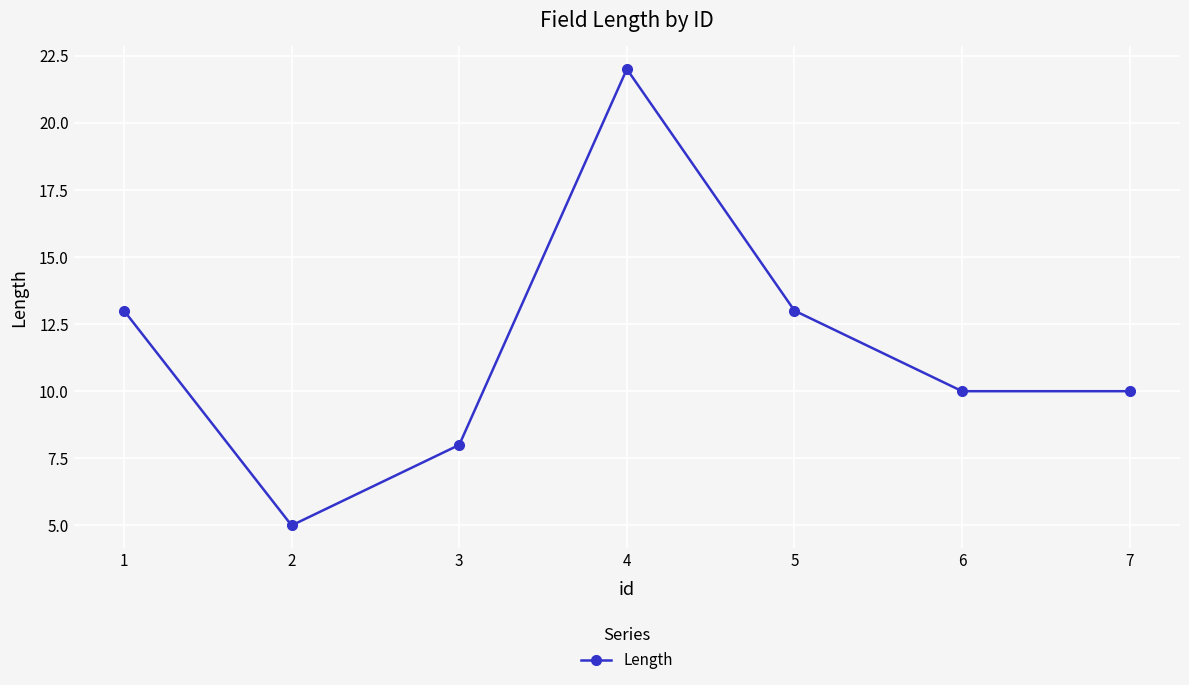

What is the average value?

12